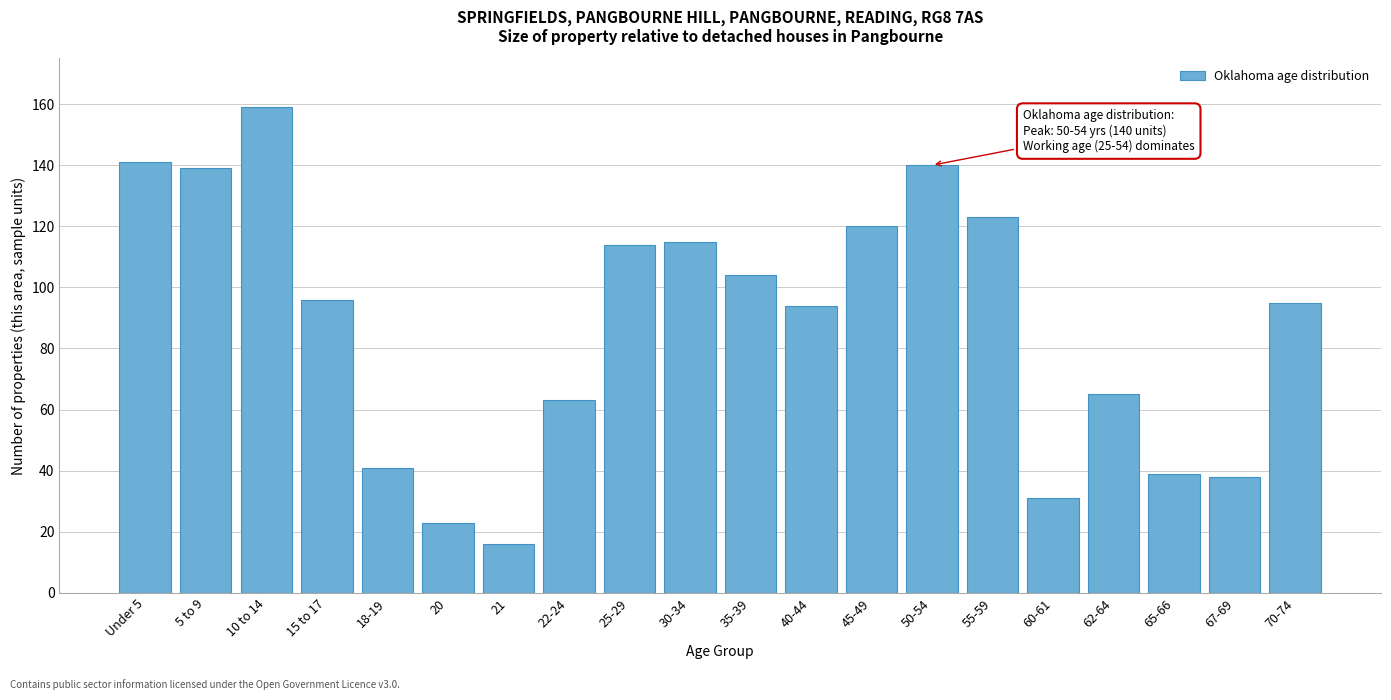

Reading left to right, transcribe all the data shown in this chart.

141	139	159	96	41	23	16	63	114	115	104	94	120	140	123	31	65	39	38	95